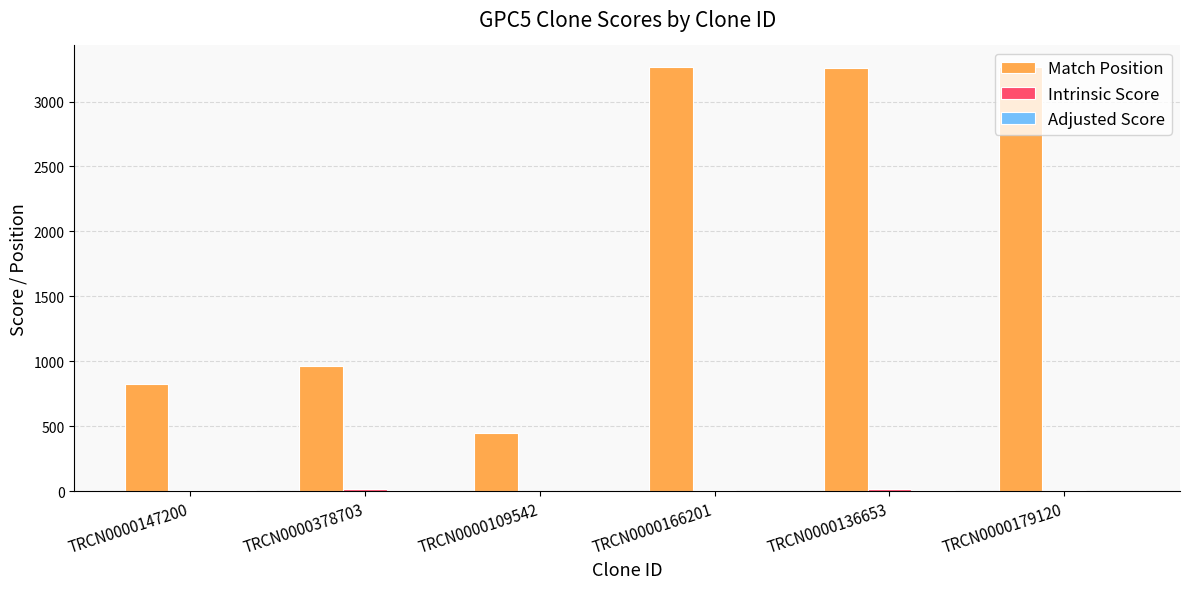

Are the bars grouped side by side (vs. stacked)?

Yes